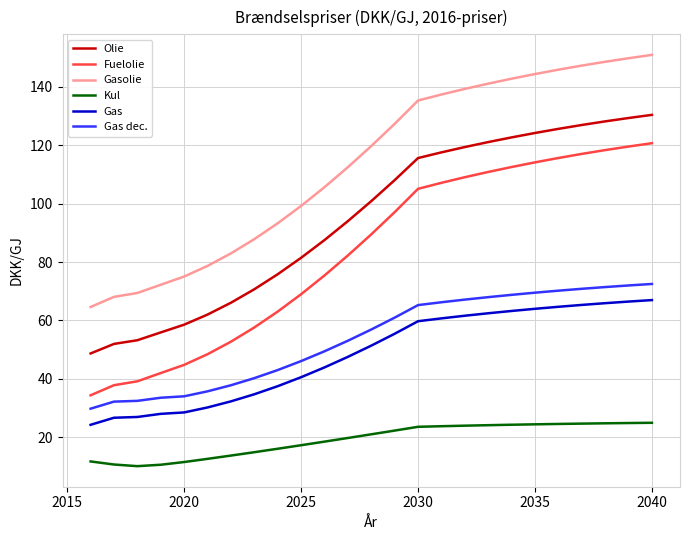

What is the sum of all Olie values?

2375.8